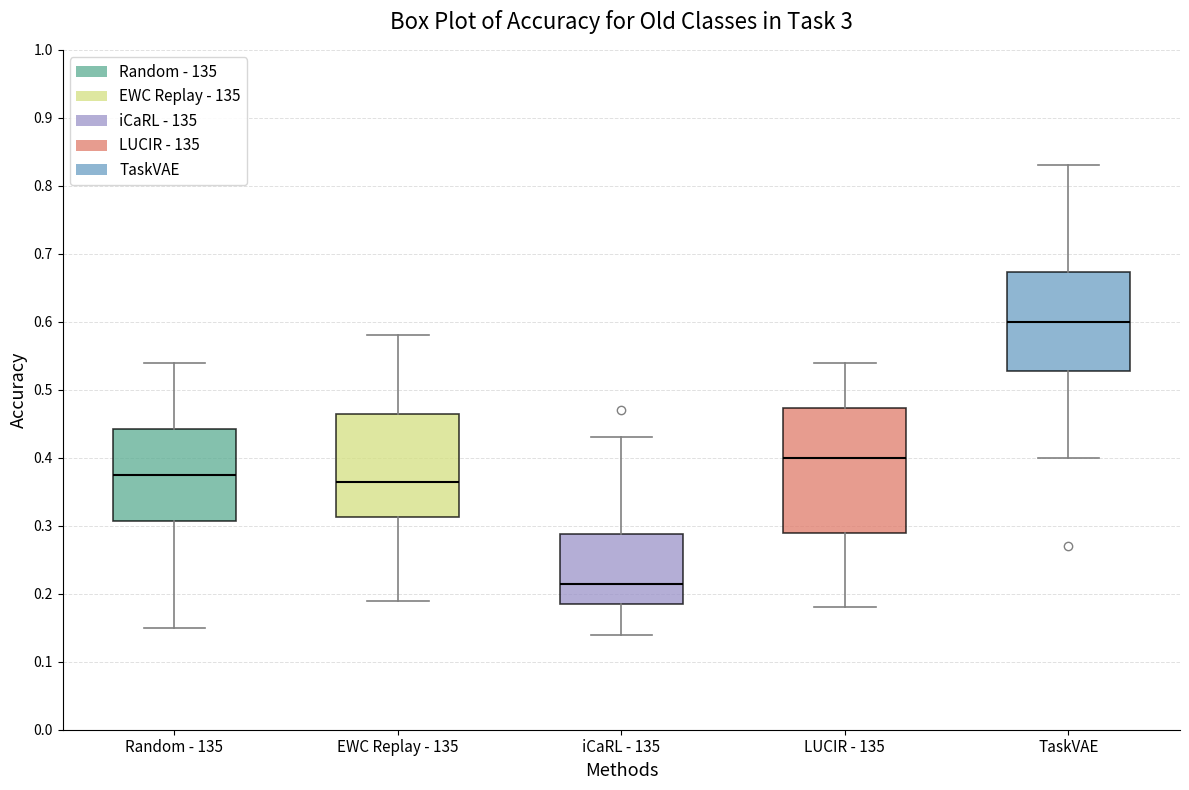

Which box's median line is the highest?

TaskVAE